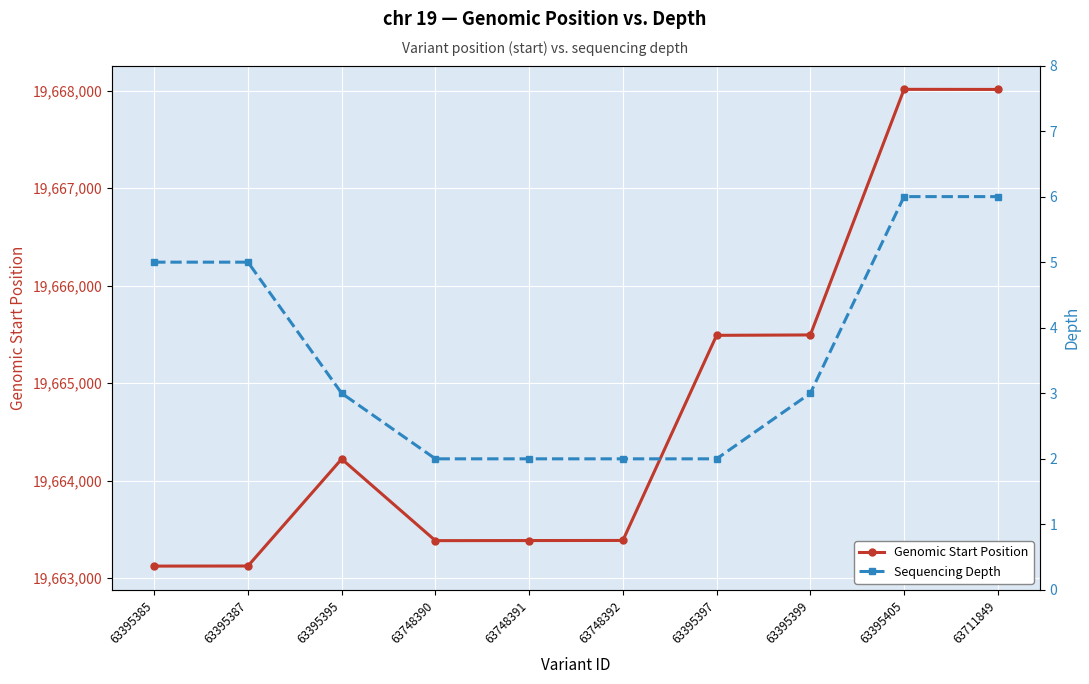

How many categories are shown in the chart?

10